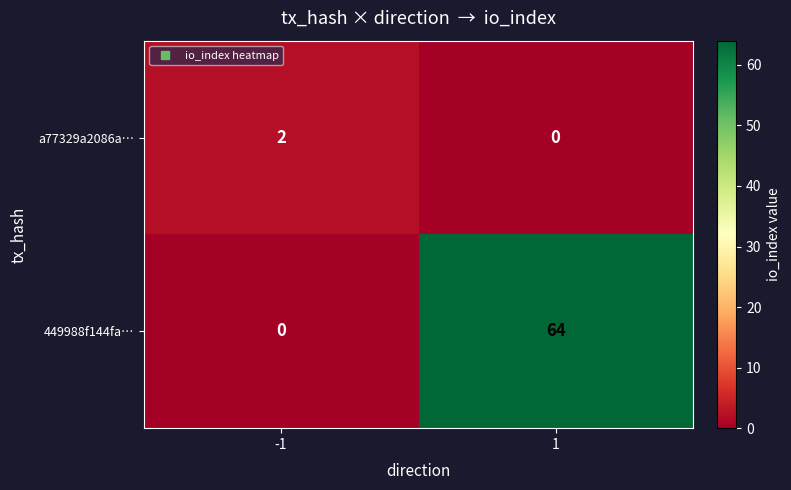

Is the value of 449988f144fa… at 1 greater than the value of a77329a2086a… at 1?

Yes